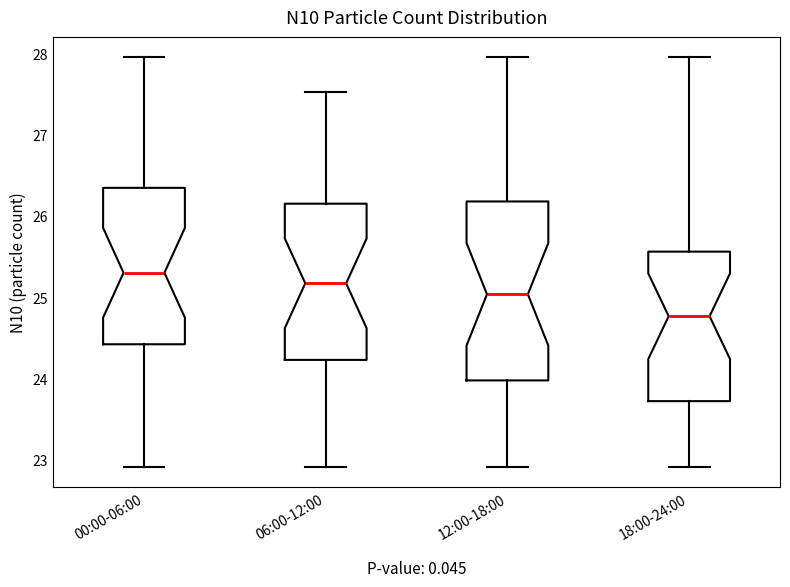

Reading left to right, transcribe this box plot: for each box, give where its median line is, the range the box spans, and where its two whiskers end, as read against the y-axis. The values are not printed on the chart, so give them approximately, as read against the axis.

00:00-06:00: median 25.3, box 24.4 to 26.3, whiskers 22.9 to 28.0
06:00-12:00: median 25.2, box 24.2 to 26.2, whiskers 22.9 to 27.5
12:00-18:00: median 25.0, box 24.0 to 26.2, whiskers 22.9 to 28.0
18:00-24:00: median 24.8, box 23.7 to 25.6, whiskers 22.9 to 28.0